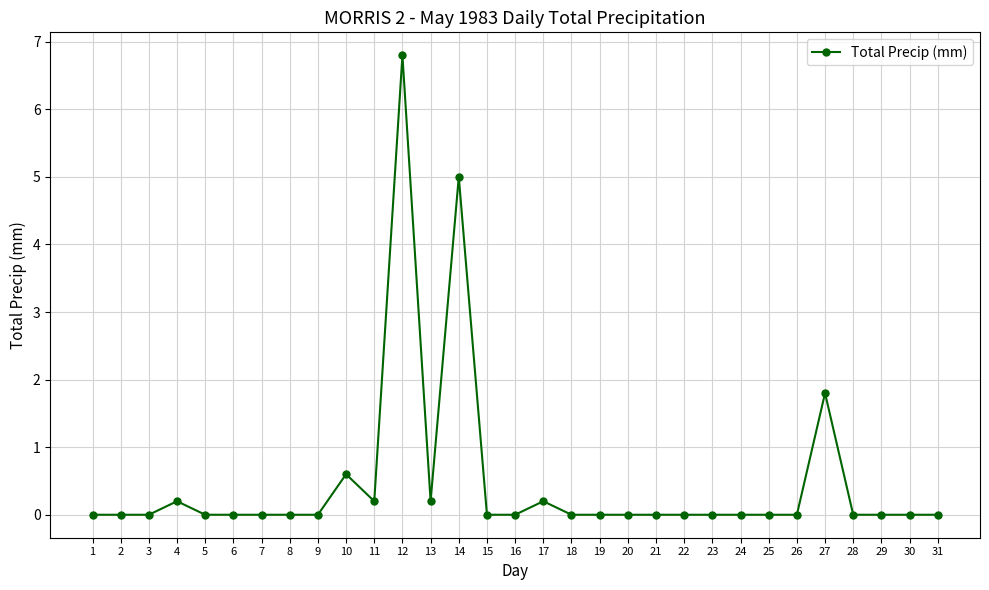

Reading left to right, list all the values displayed in this chart.

0.0	0.0	0.0	0.2	0.0	0.0	0.0	0.0	0.0	0.6	0.2	6.8	0.2	5.0	0.0	0.0	0.2	0.0	0.0	0.0	0.0	0.0	0.0	0.0	0.0	0.0	1.8	0.0	0.0	0.0	0.0